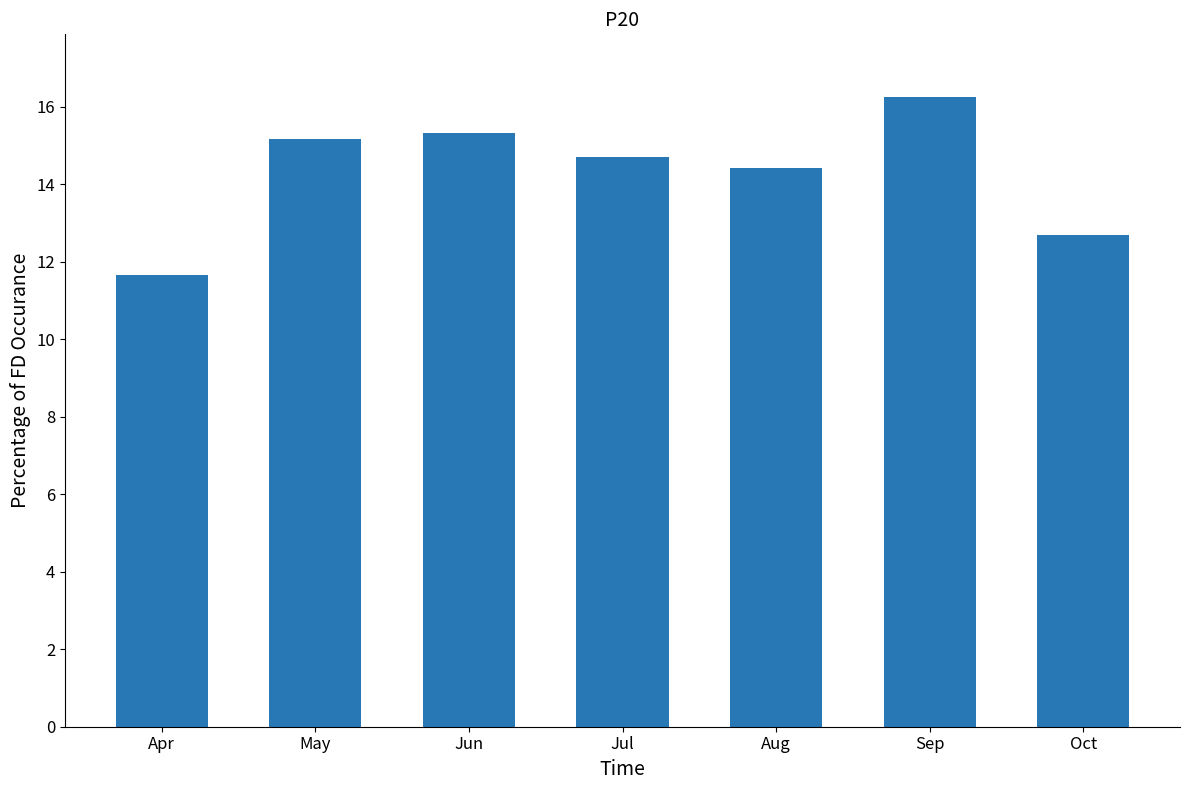

The value at May is 15.2. True or false?

True